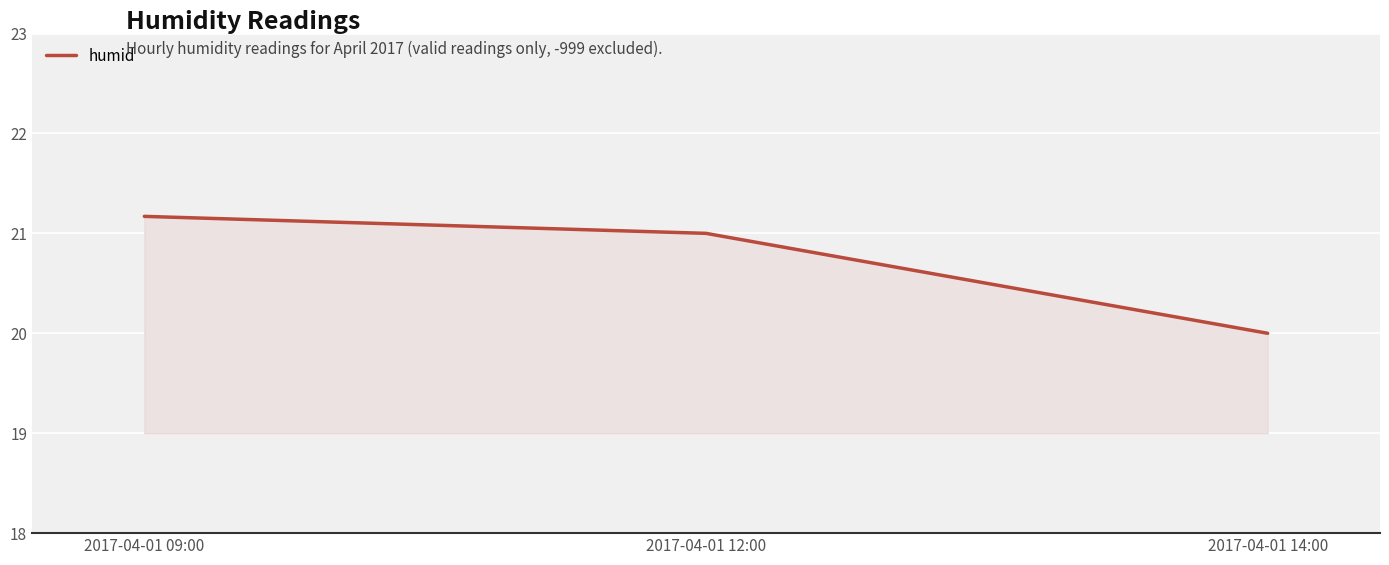

What is the difference between the maximum and minimum values?

1.2